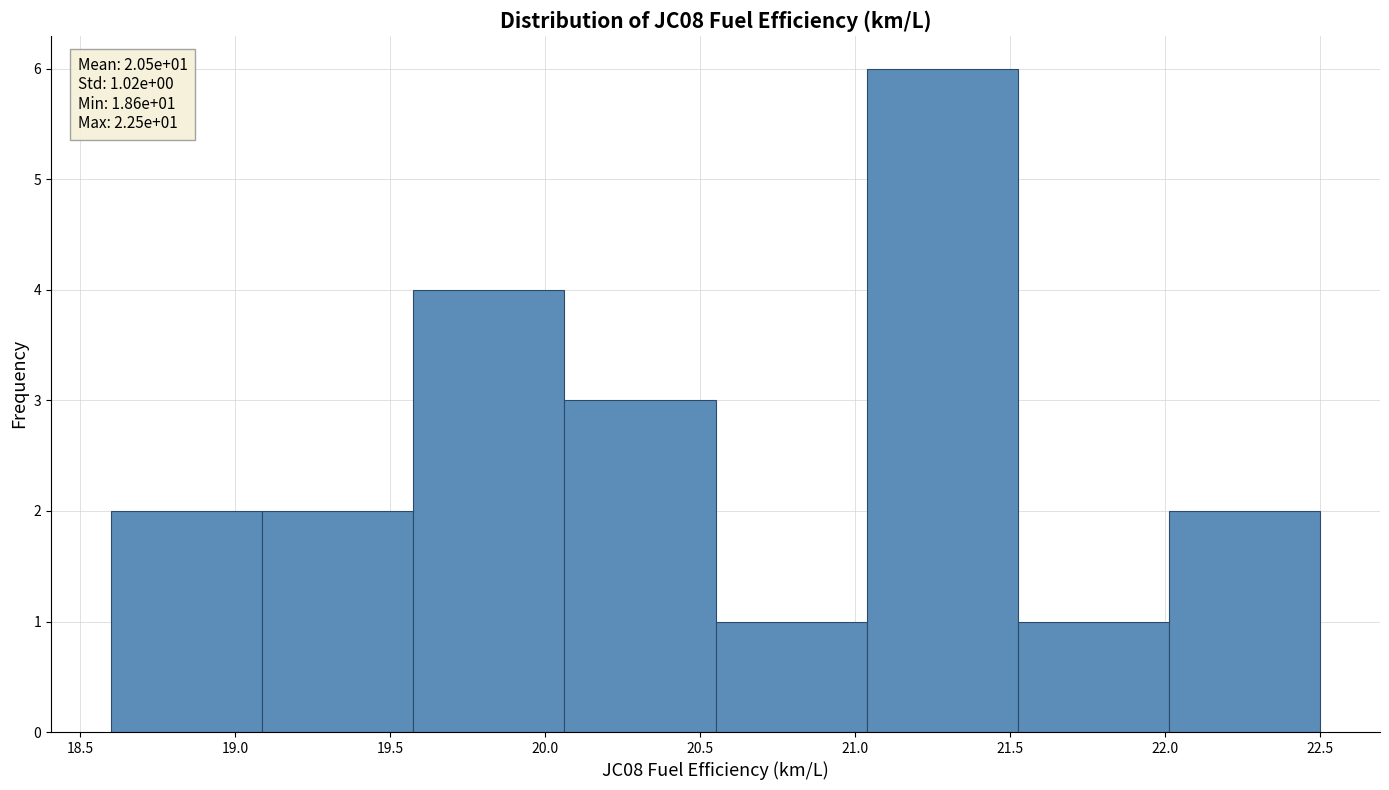

Over which range of the x-axis is the bar tallest?

21.05 to 21.55